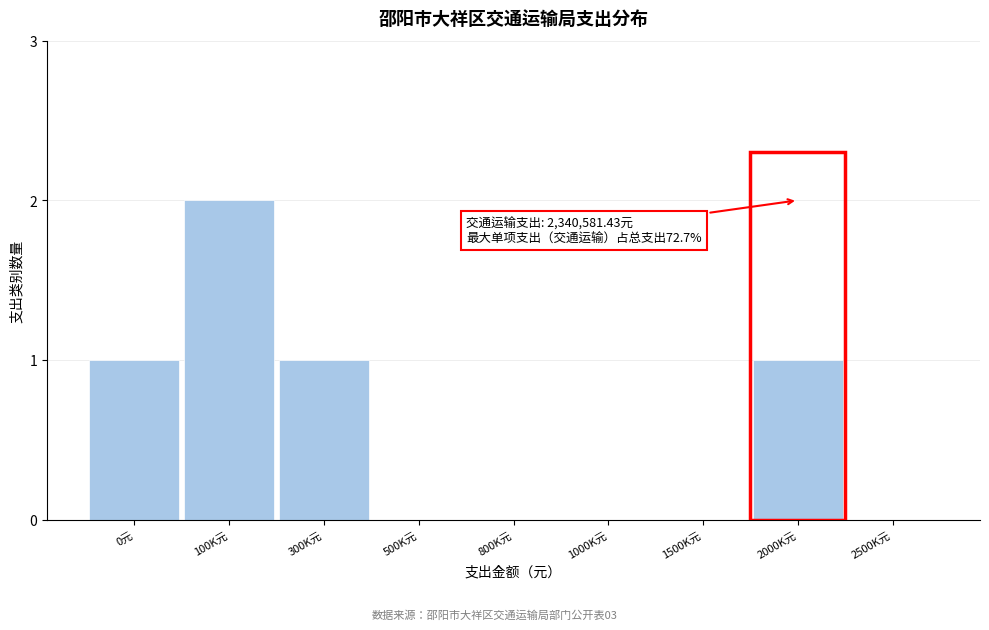

Reading left to right, list all the values displayed in this chart.

0元=1	100K元=2	300K元=1	500K元=0	800K元=0	1000K元=0	1500K元=0	2000K元=1	2500K元=0